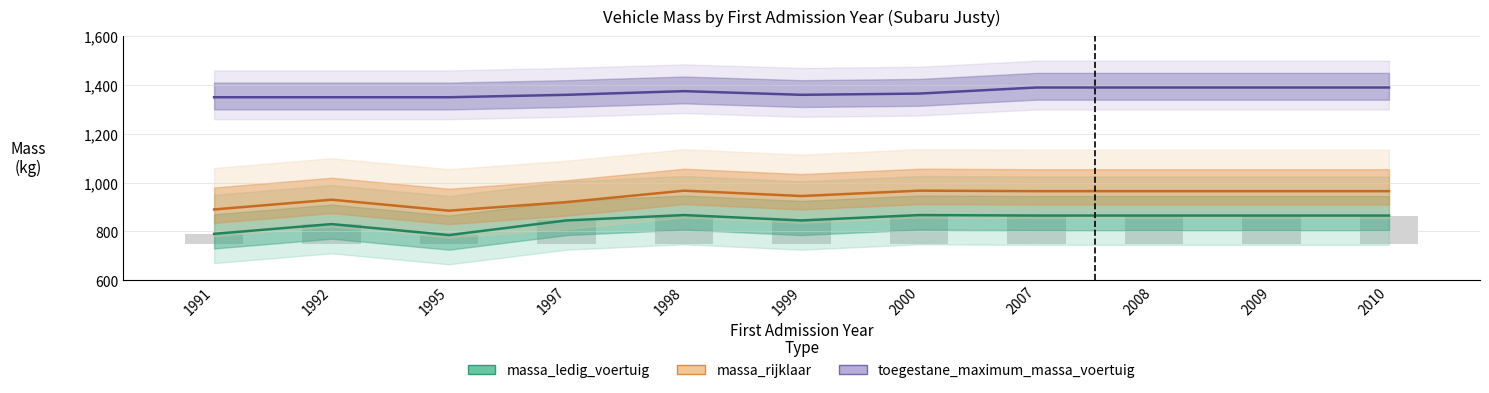

Reading right to left, extract all data points from this chart.

massa_ledig_voertuig: 865	865	865	865	867	845	867	845	785	830	790
massa_rijklaar: 965	965	965	965	967	945	967	920	885	930	890
toegestane_maximum_massa_voertuig: 1390	1390	1390	1390	1365	1360	1375	1360	1350	1350	1350